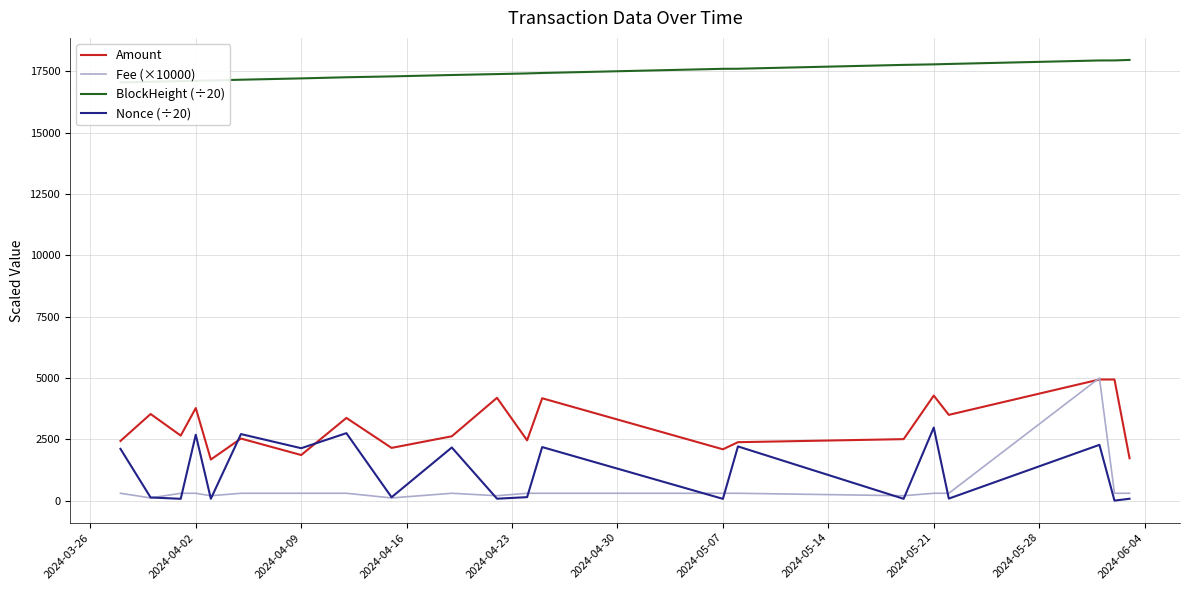

What are all the series names shown in the legend?

Amount, Fee (×10000), BlockHeight (÷20), Nonce (÷20)